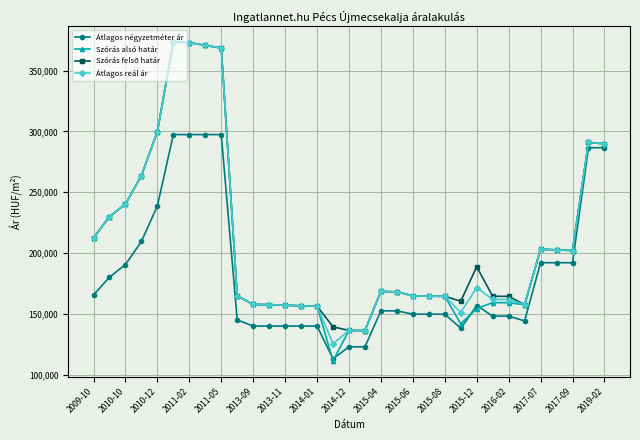

What is the value of the Szórás alsó határ point at the 16th from the left?

111469